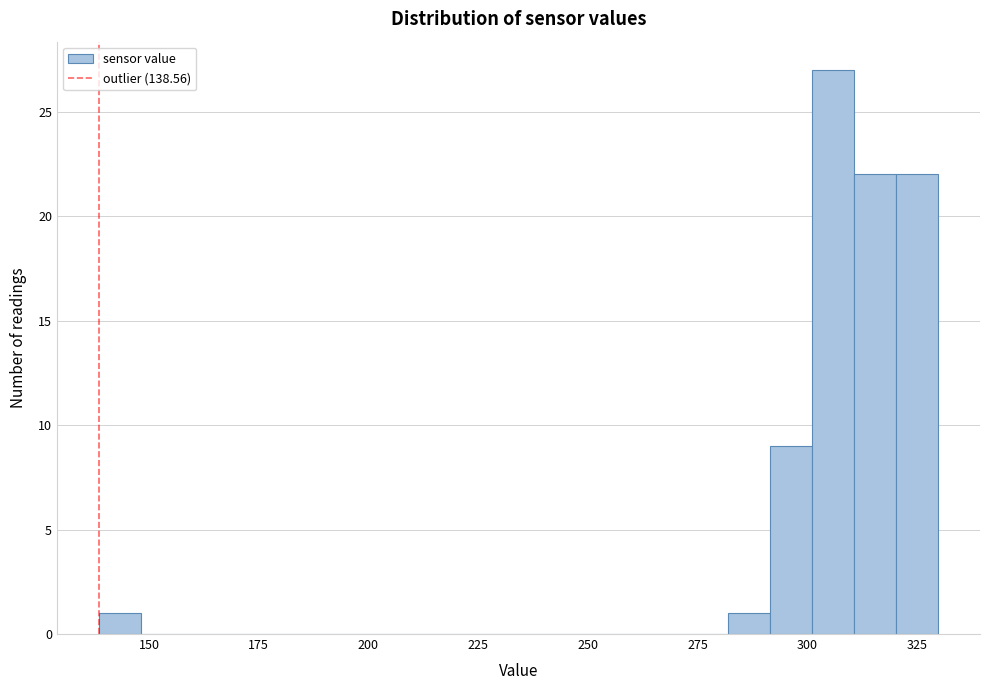

Around what value on the x-axis is the tallest bar? Give the approximate position of its centre, as read against the axis.

305